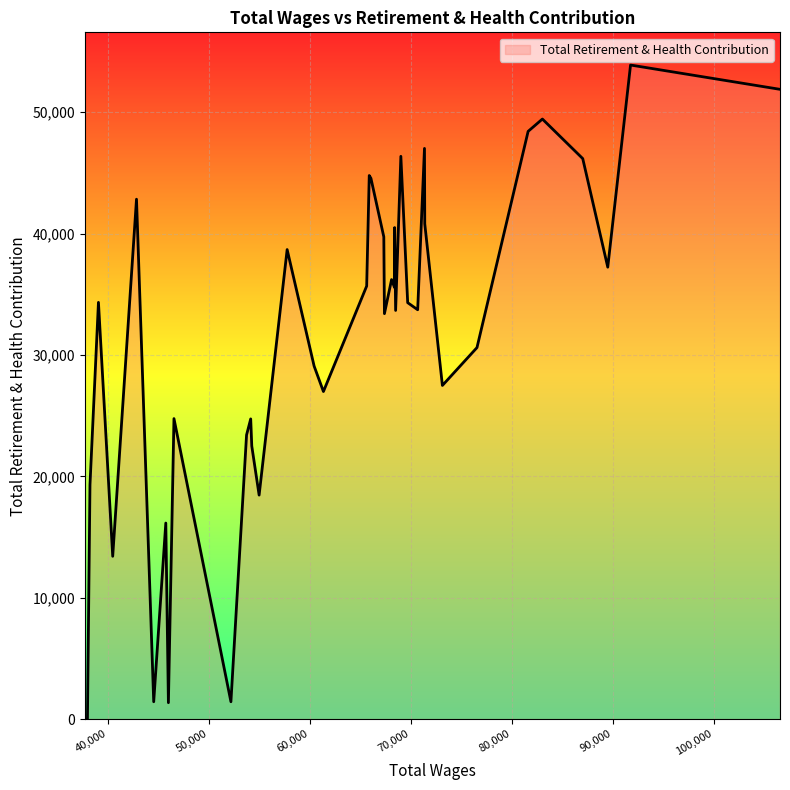

True or false: there are more than 0 points higher than both neighbors.

True